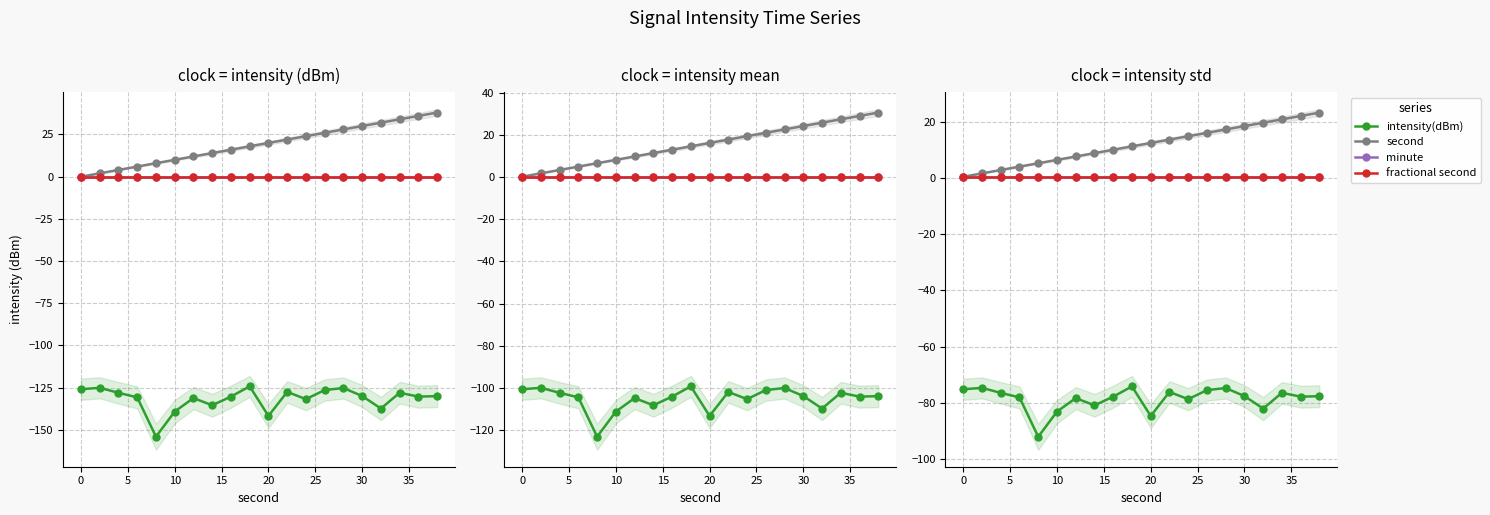

At how many categories does at least one series exceed -27?

20